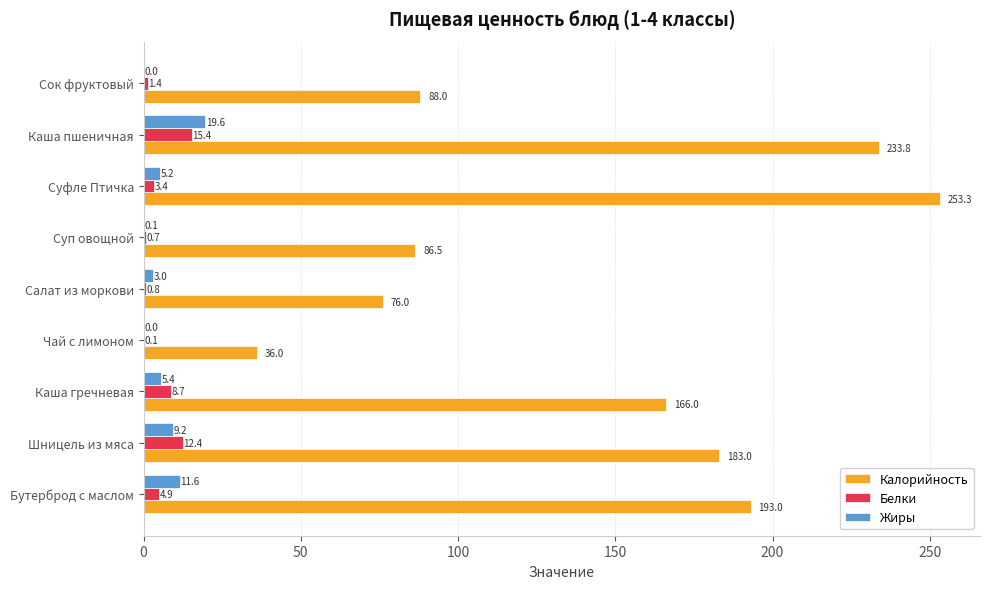

Is it true that Калорийность equals 113.8 at Салат из моркови?

False